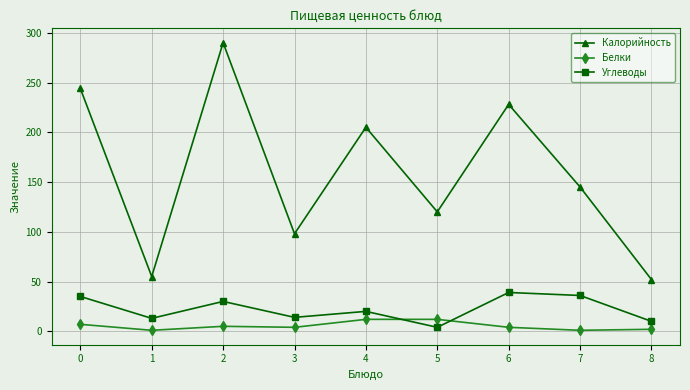

At which category does Калорийность reach its first local peak?

2